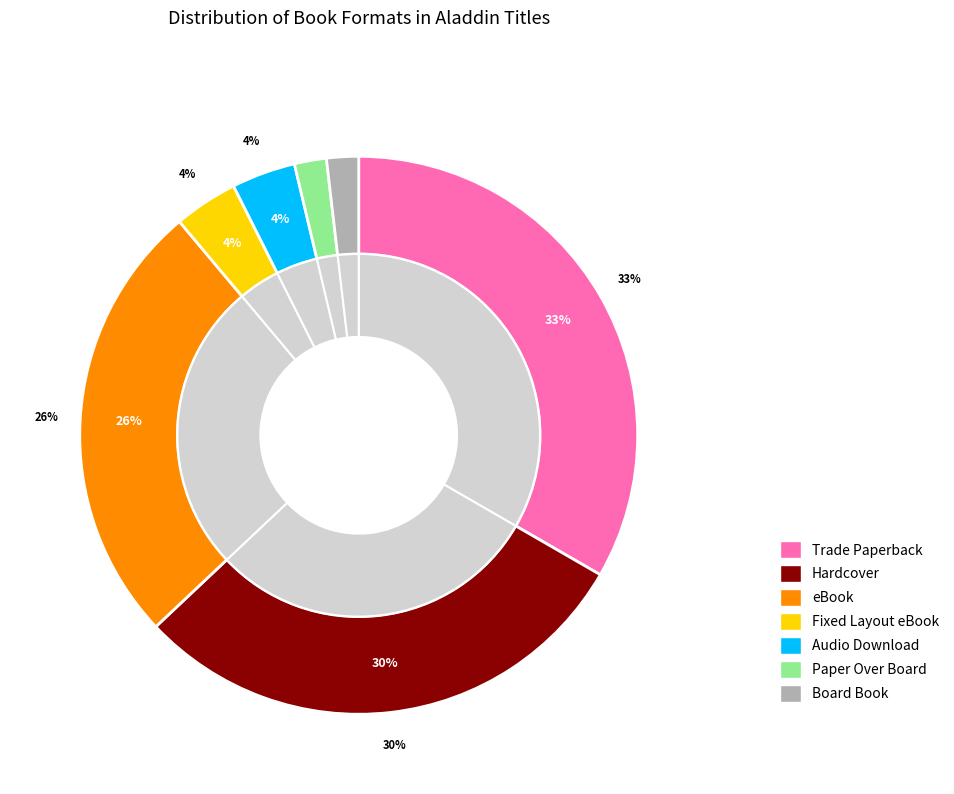

Rank the categories by value from highest to lowest.

Trade Paperback, Hardcover, eBook, Fixed Layout eBook, Audio Download, Paper Over Board, Board Book